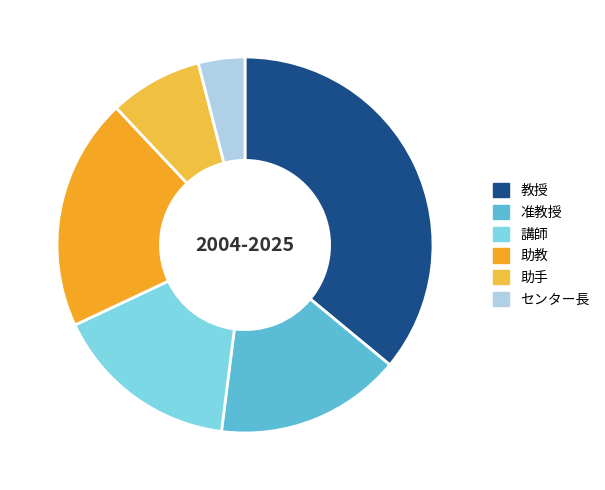

Between センター長 and 助手, which is larger?

助手